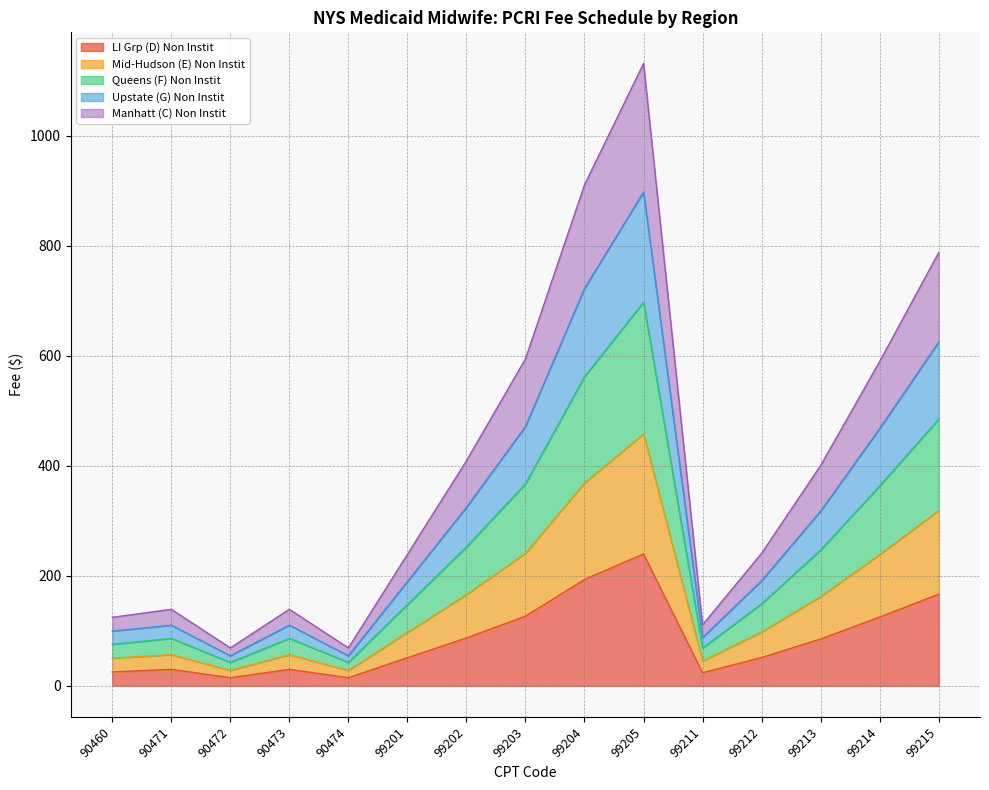

At which label does LI Grp (D) Non Instit reach its peak?

99205